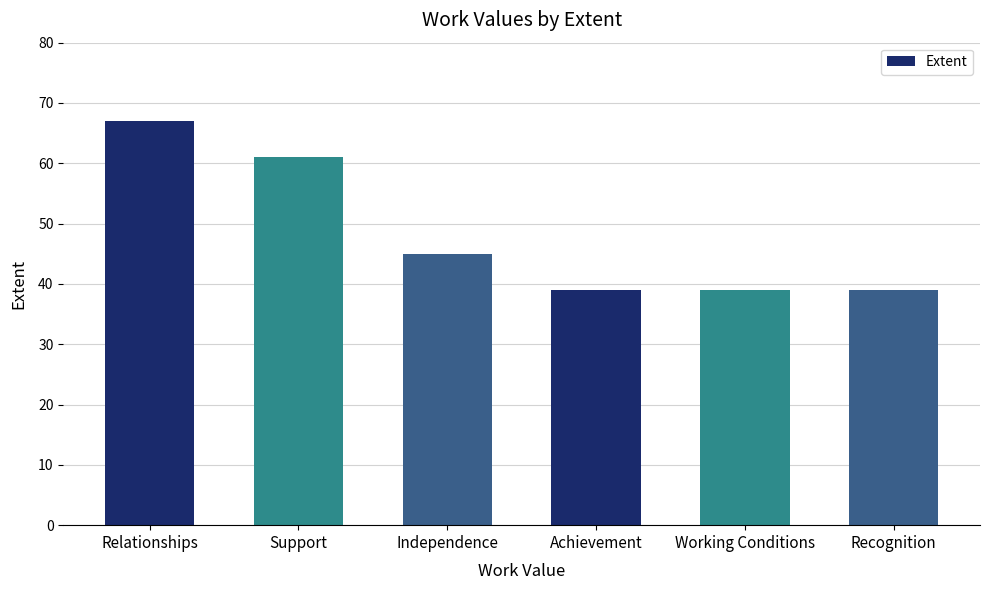

The value at Relationships is 67. True or false?

True